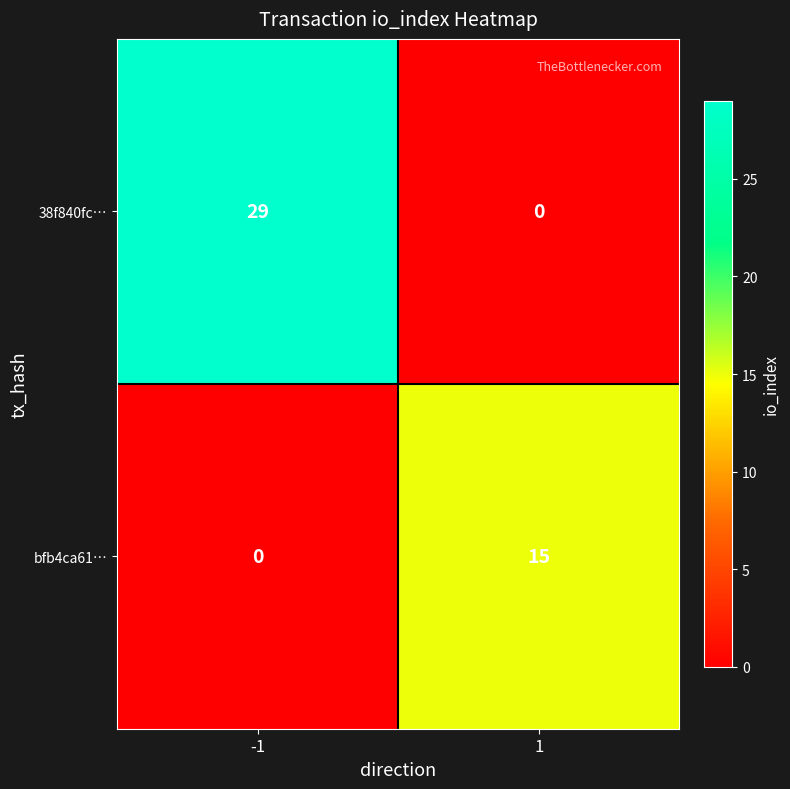

True or false: 38f840fc… has a value of -10 at 1.

False